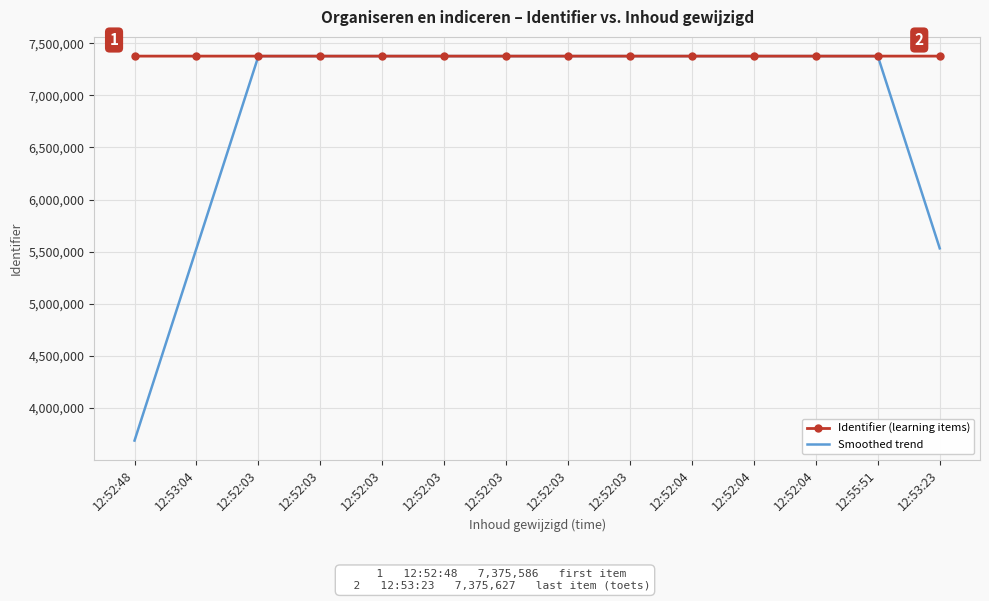

Reading left to right, extract all data points from this chart.

Identifier (learning items): 7375586.0	7375589.0	7375594.0	7375596.0	7375600.0	7375603.0	7375606.0	7375608.0	7375613.0	7375617.0	7375619.0	7375622.0	7375626.0	7375627.0
Smoothed trend: 3687793.8	5531692.2	7375591.2	7375594.8	7375598.2	7375601.2	7375604.2	7375607.5	7375611.0	7375614.2	7375617.8	7375621.0	7375623.5	5531718.8